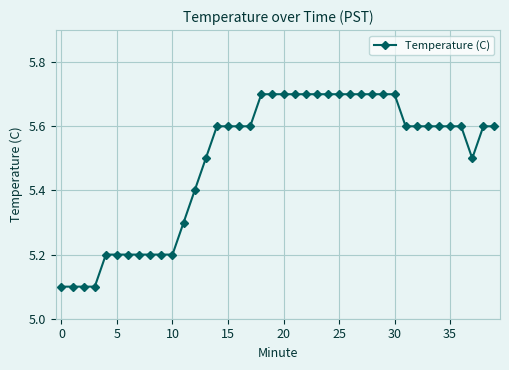

Count the number of categories in the chart.

40